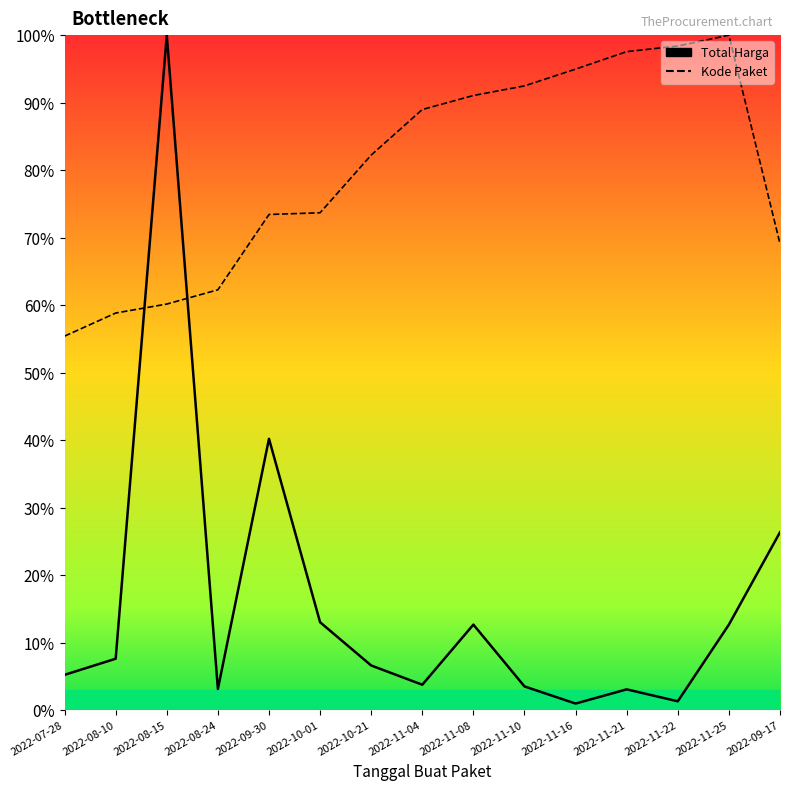

How many interior local valleys does the Total Harga series have?

4